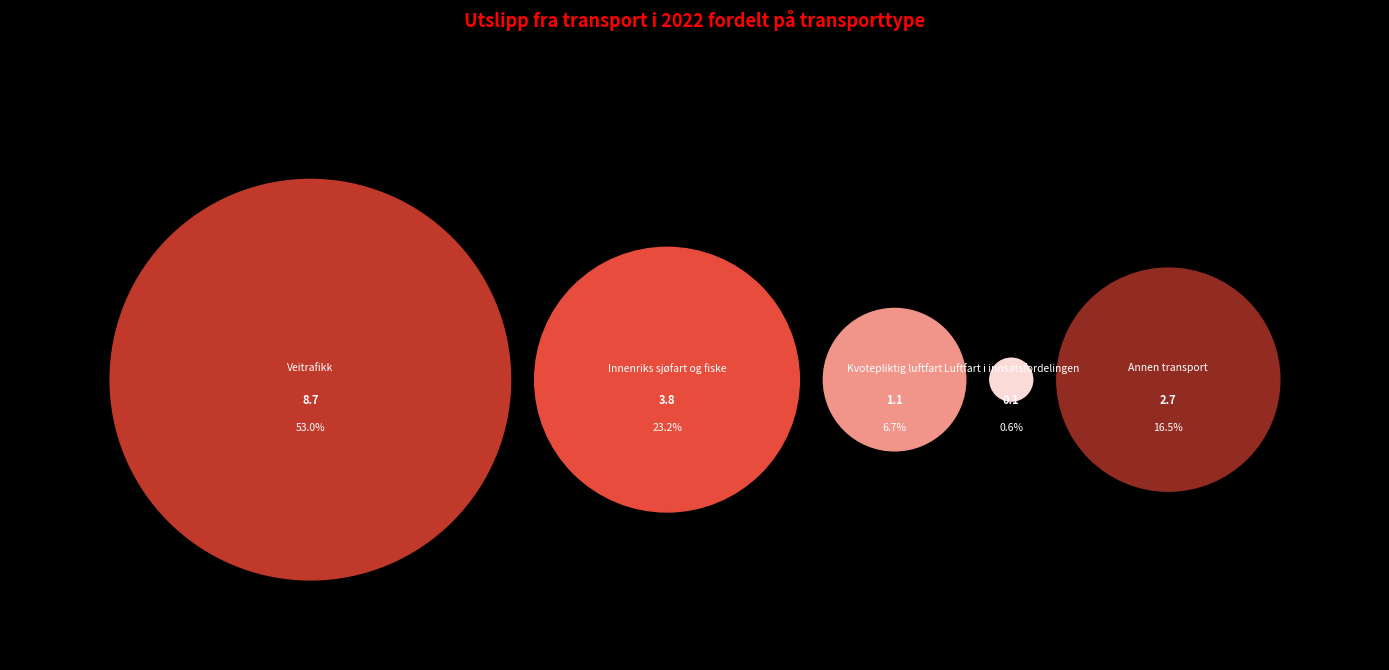

Which slice is the largest?

Veitrafikk